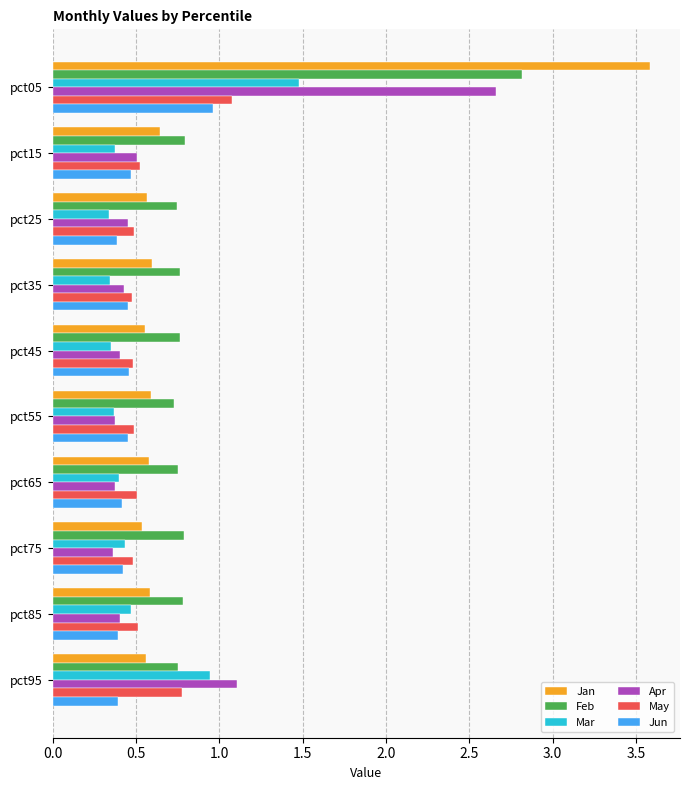

The value of Jan at pct25 is 0.2. True or false?

False